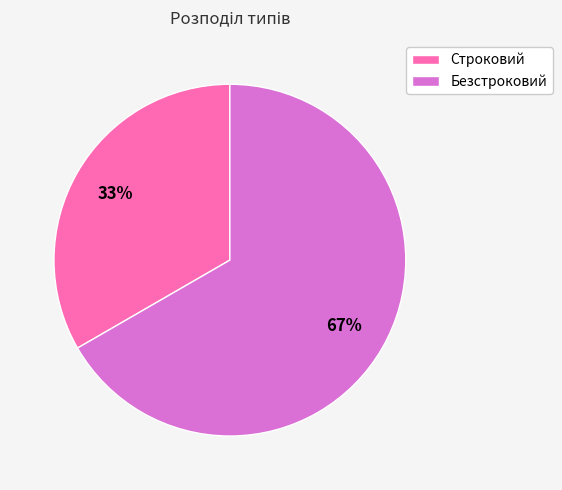

Count the number of slices in the pie.

2